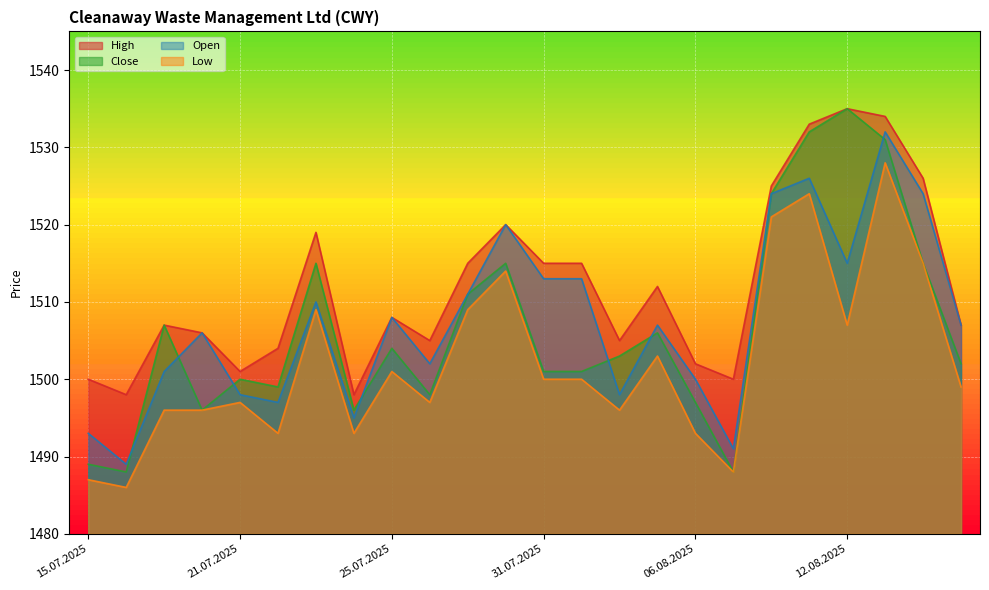

What position from the left is 30.07.2025?

12